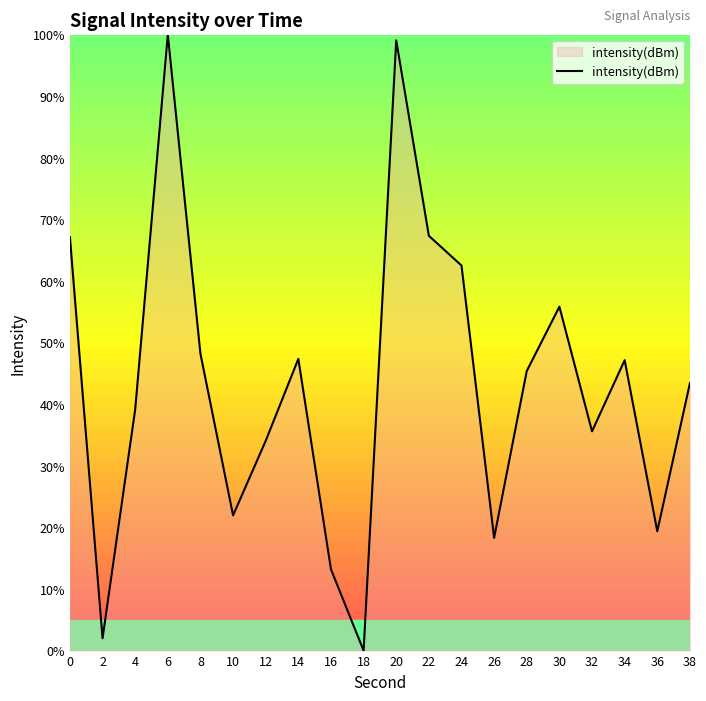

At which category does the chart reach its minimum across all series?

18